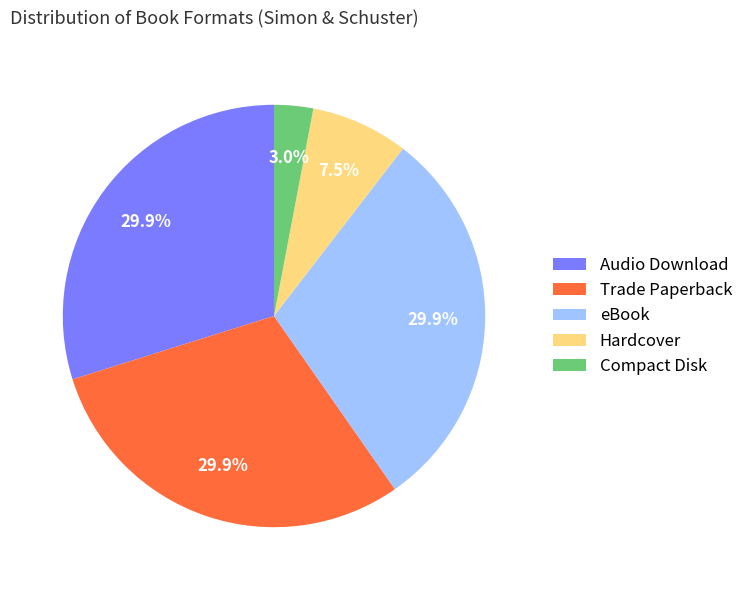

What portion of the pie excludes Hardcover?

92.5%